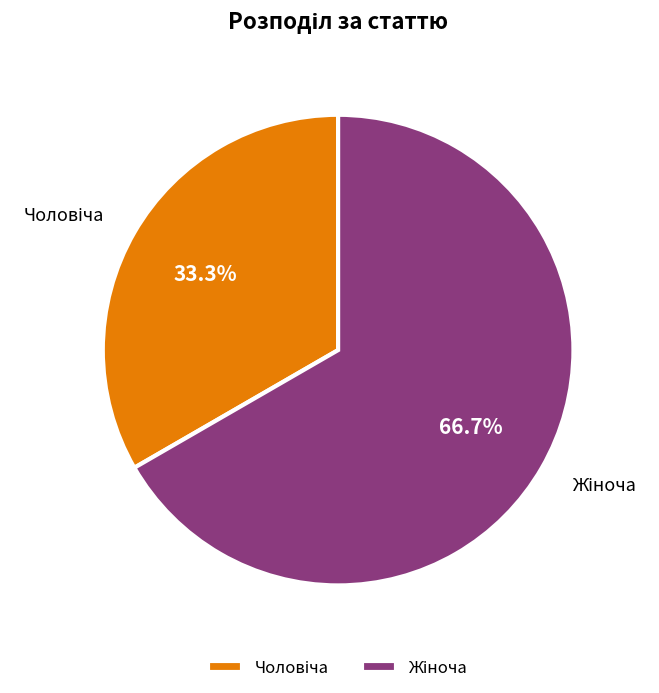

How many slices are in this pie chart?

2